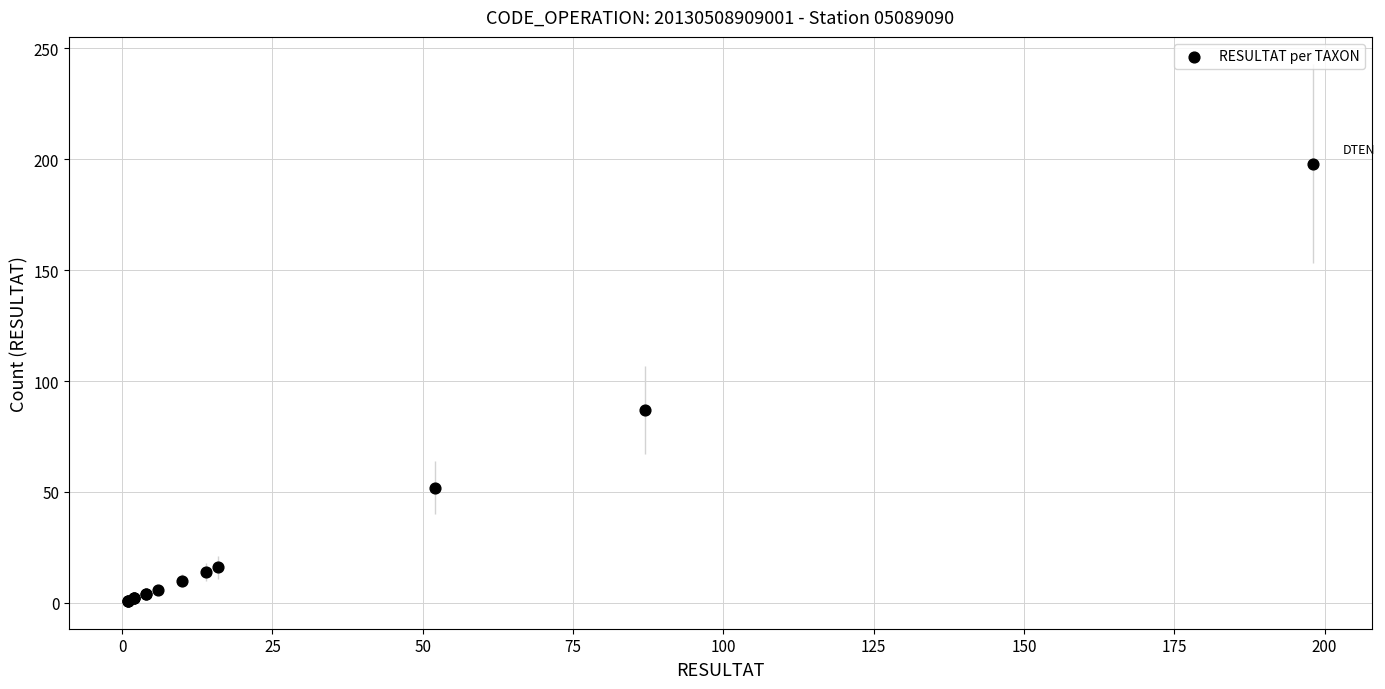

What Y value in the scatter plot is closest to 99?

87